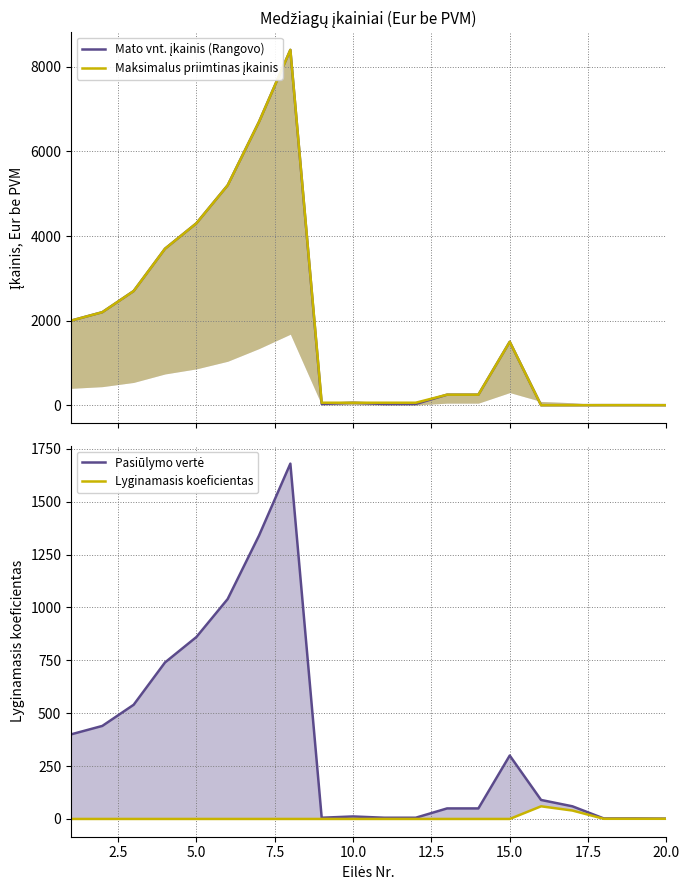

How many data points in Mato vnt. įkainis (Rangovo) are above 250?

9